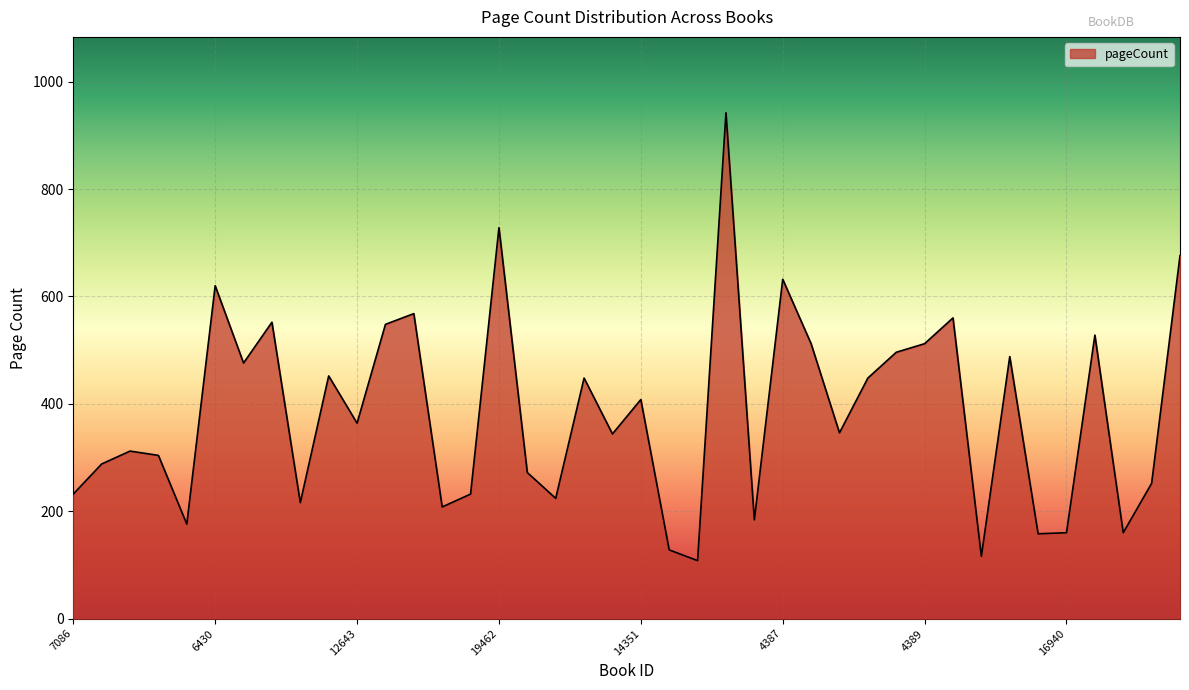

What is the maximum value shown in the chart?

942